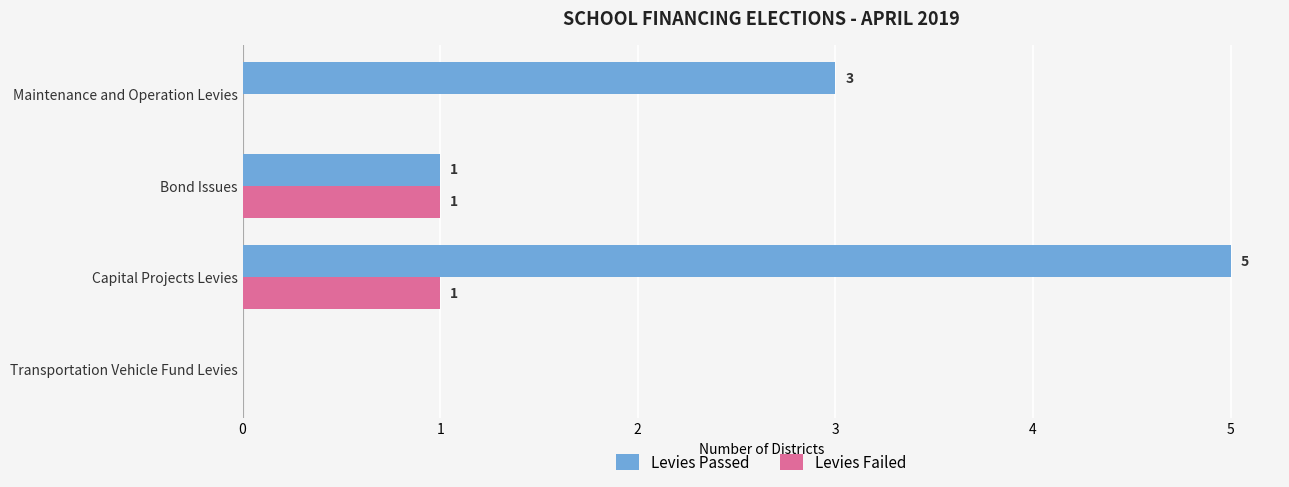

The Levies Failed series shows 1 at Maintenance and Operation Levies. True or false?

False